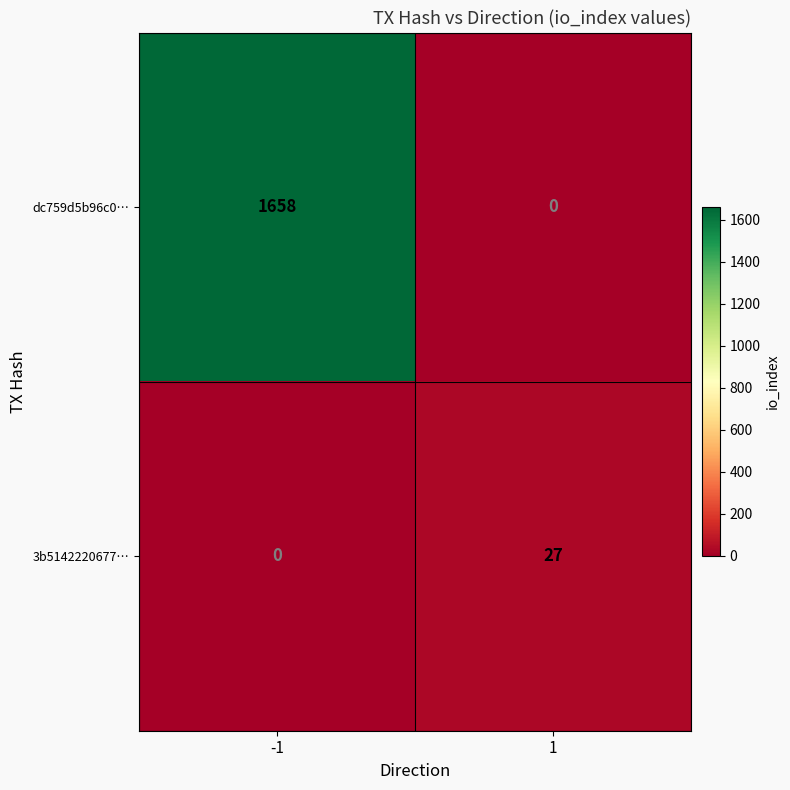

Which series changed the most between -1 and 1?

dc759d5b96c0…